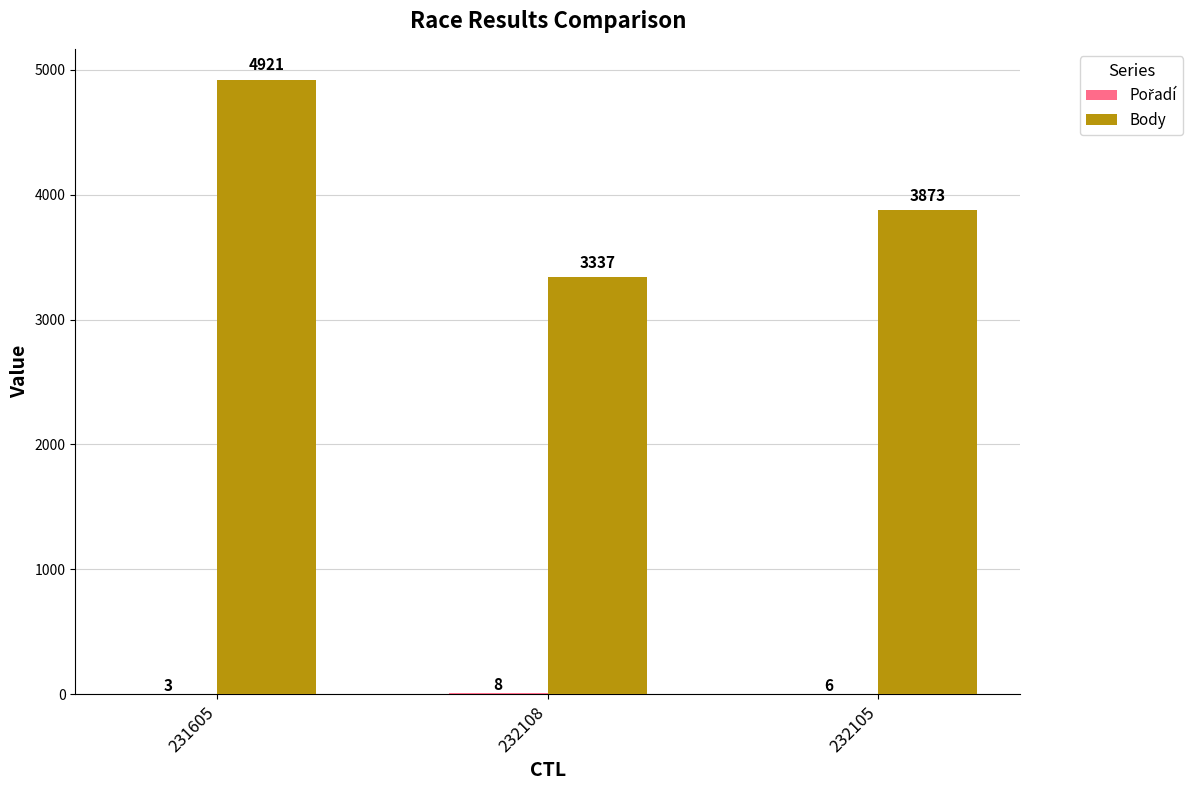

Are the bars horizontal?

No